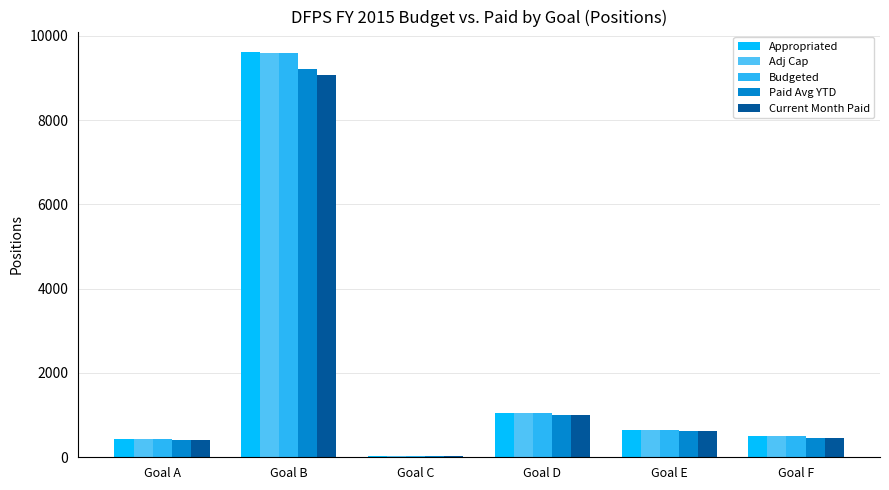

At which label is Appropriated closest to 4830?

Goal D